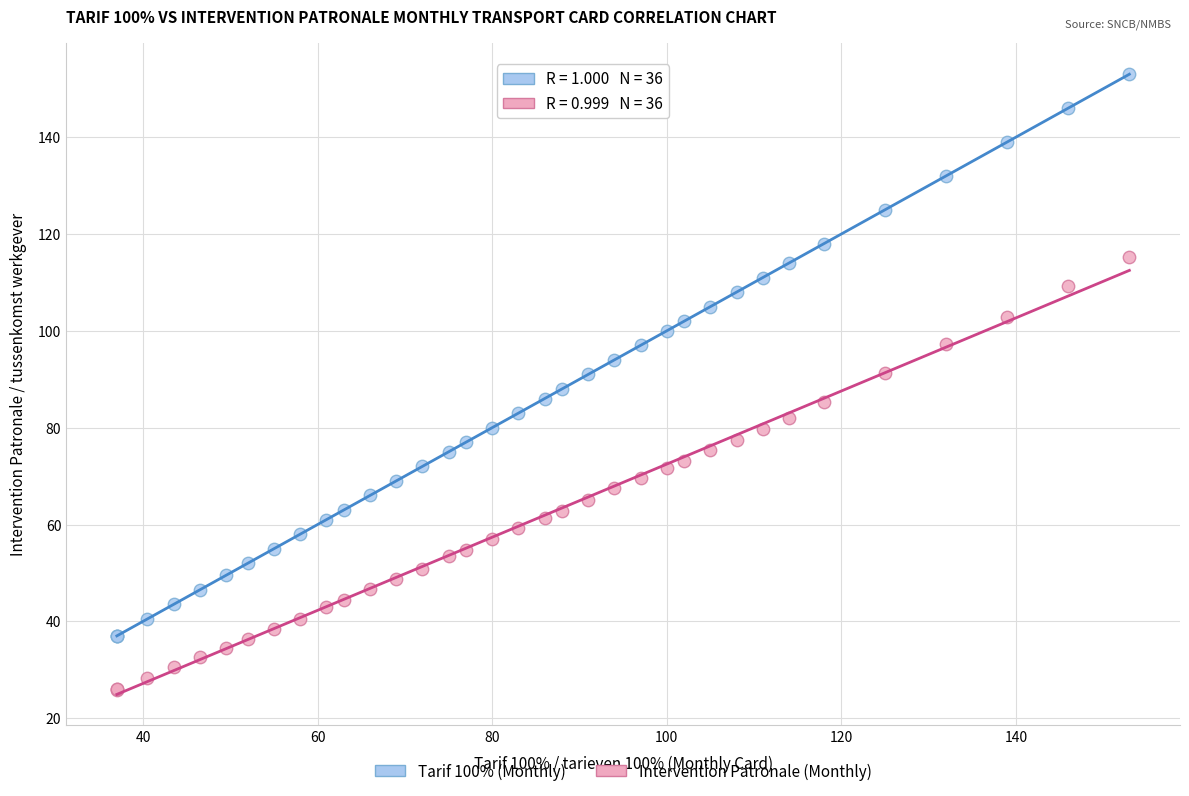

What are all the series names shown in the legend?

Tarif 100% (Monthly), Intervention Patronale (Monthly)